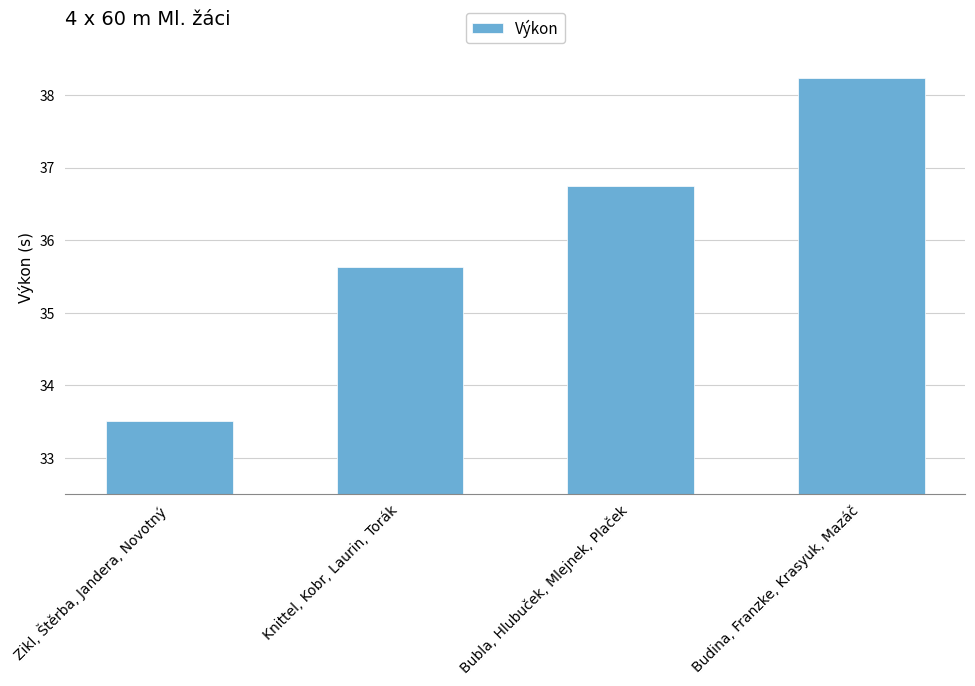

What is the ratio of the value at Knittel, Kobr, Laurin, Torák to the value at Bubla, Hlubuček, Mlejnek, Plaček?

1.0